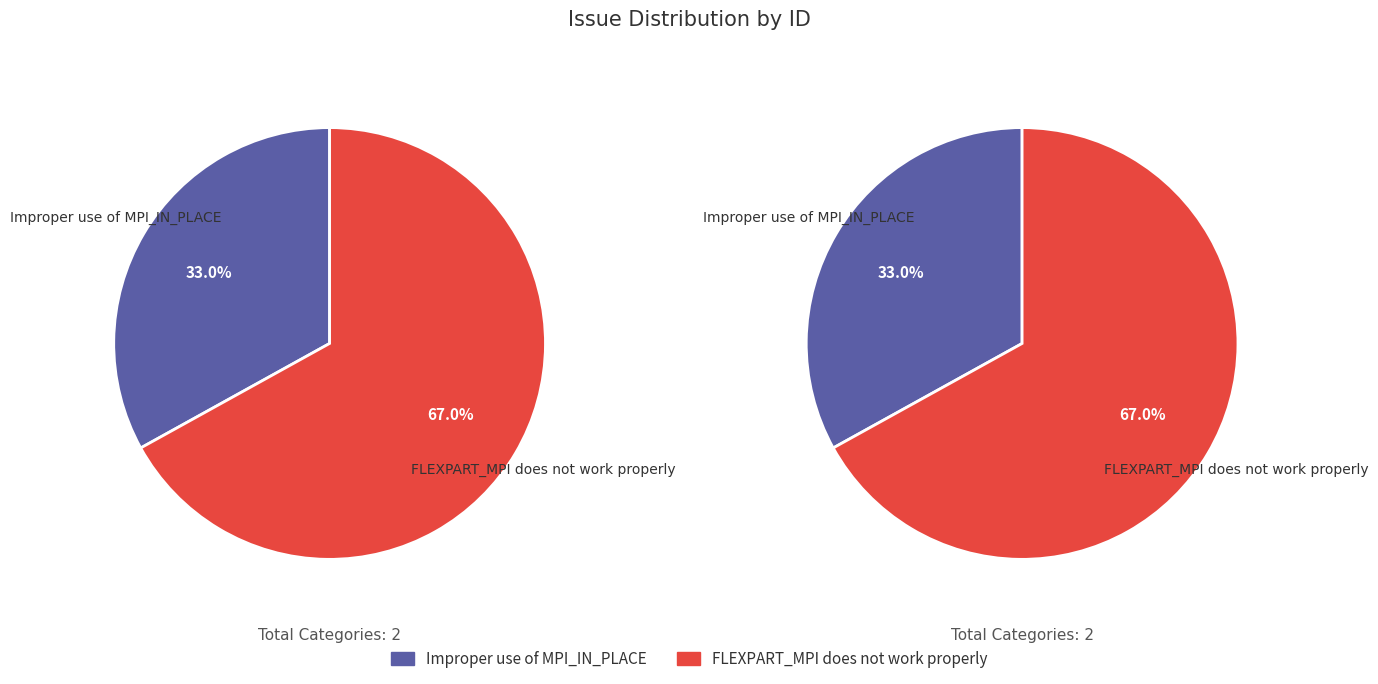

Which slice is the largest?

FLEXPART_MPI does not work properly